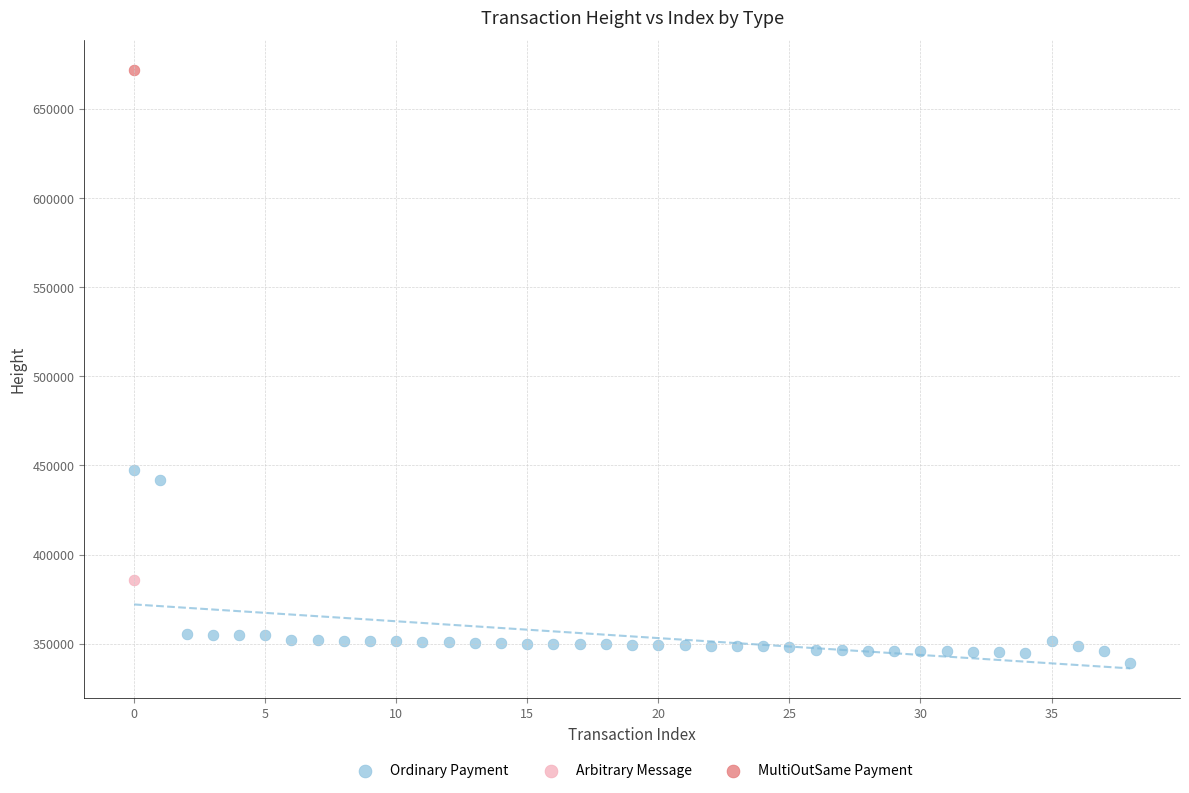

What are all the series names shown in the legend?

Ordinary Payment, Arbitrary Message, MultiOutSame Payment